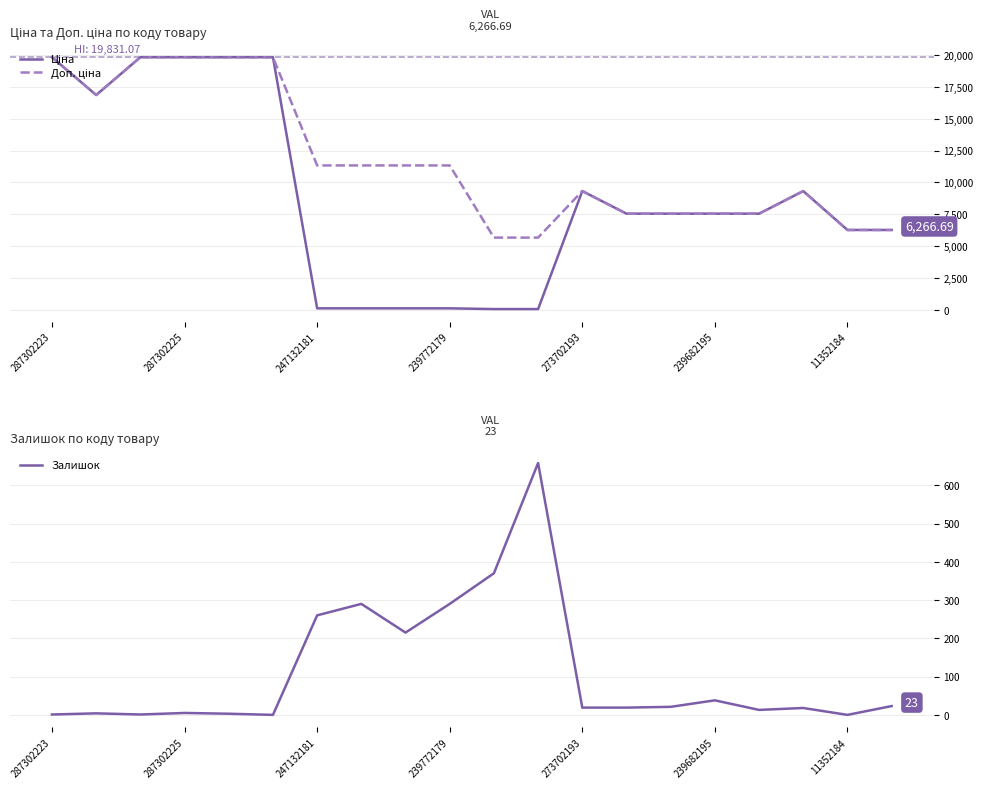

True or false: Ціна and Доп. ціна cross at least once.

False